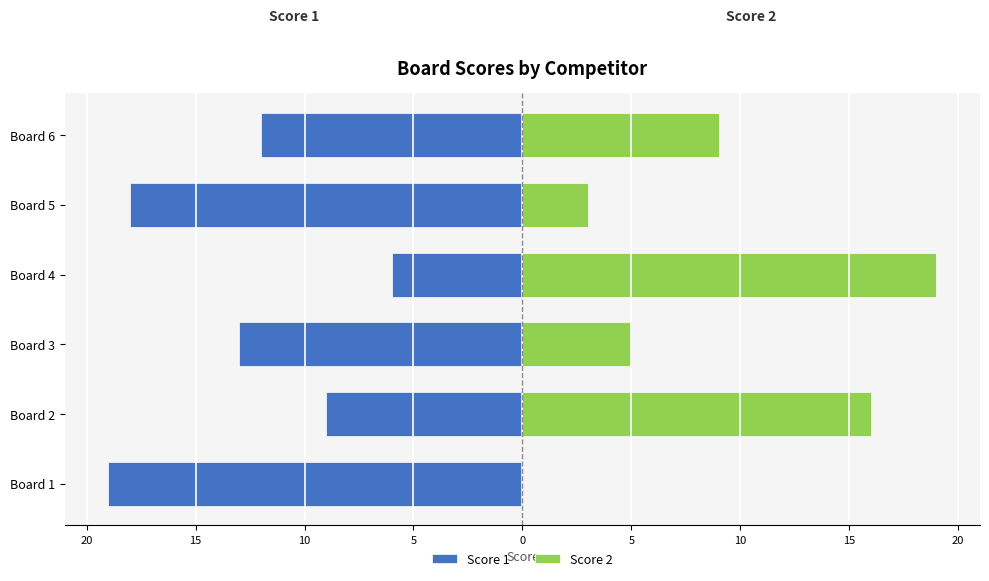

Which series has the largest range (max minus min)?

Score 2